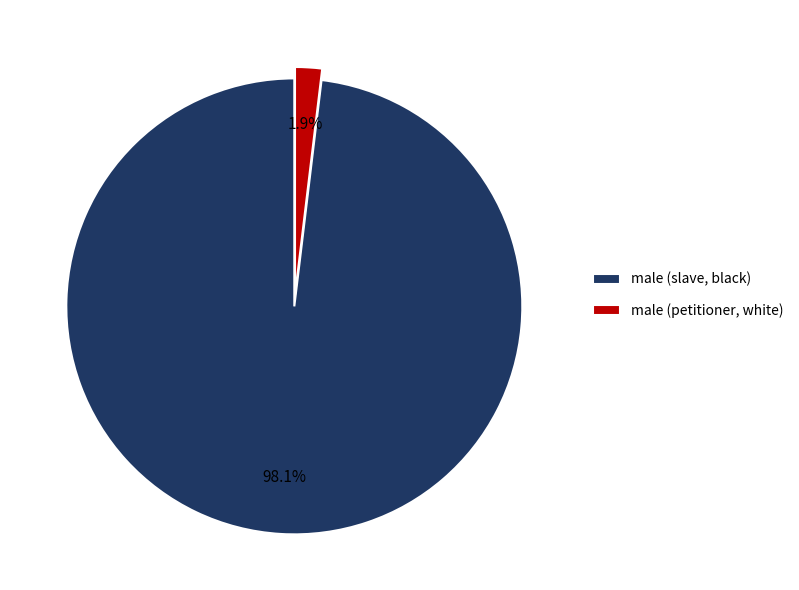

What is the smallest slice in the pie chart?

male (petitioner, white)